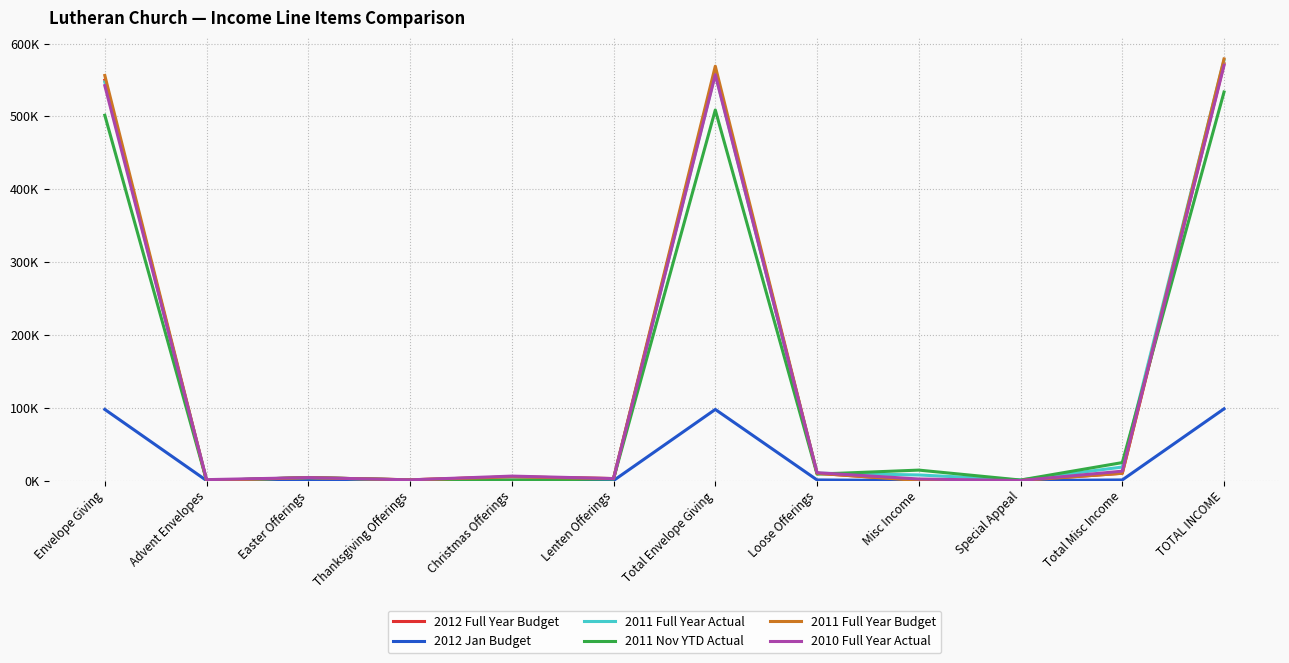

Does the chart have visible grid lines?

Yes